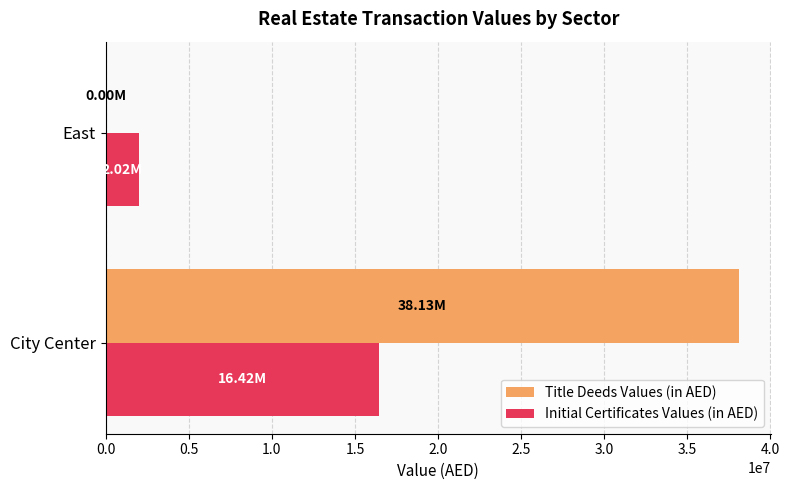

At which label does Title Deeds Values (in AED) reach its peak?

City Center